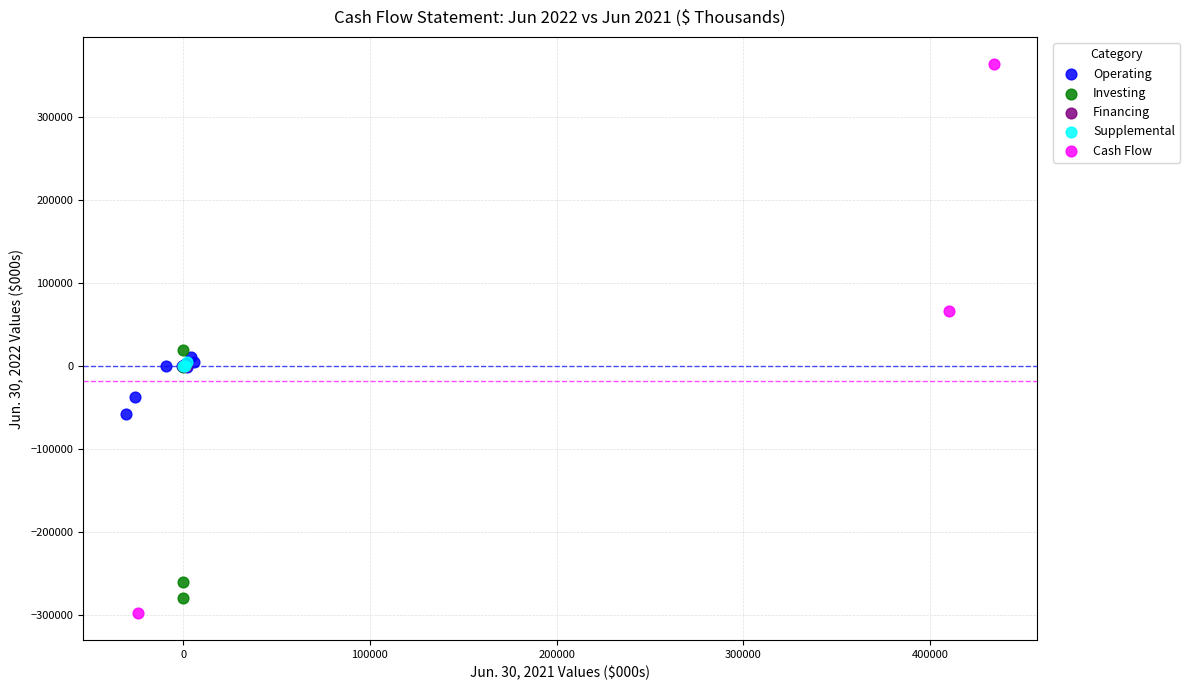

Which series has the widest spread of Y values?

Cash Flow